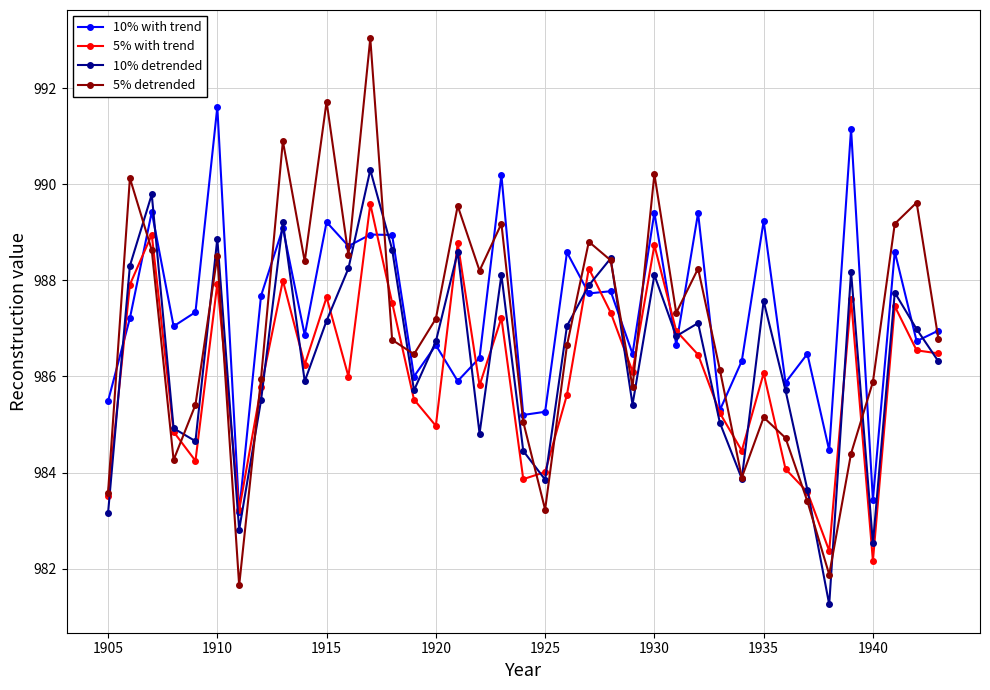

What is the value of the 10% with trend point at the 11th from the left?

989.2